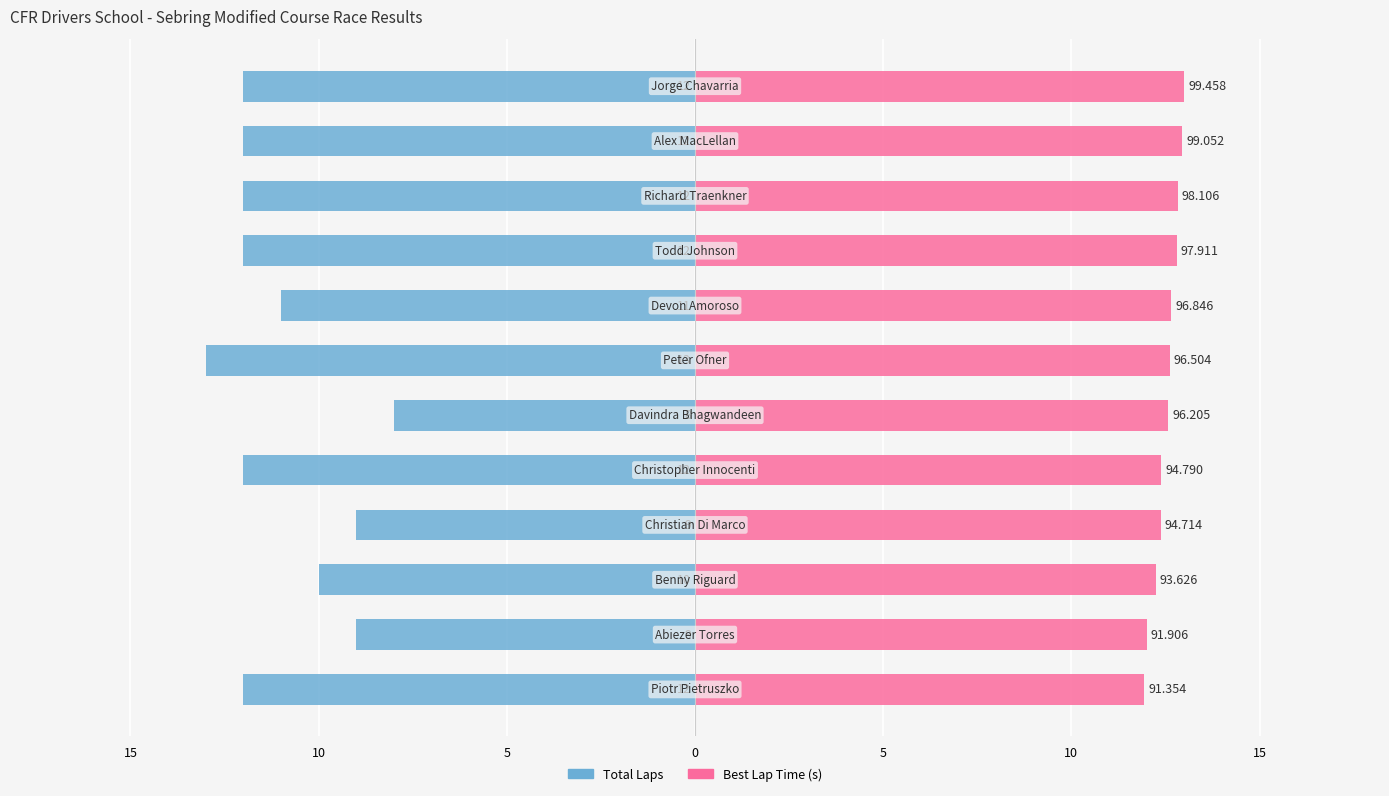

Reading left to right, what are all the values shown in this chart?

Total Laps: -12.0	-9.0	-10.0	-9.0	-12.0	-8.0	-13.0	-11.0	-12.0	-12.0	-12.0	-12.0
Best Lap Time (s): 11.9	12.0	12.2	12.4	12.4	12.6	12.6	12.7	12.8	12.8	12.9	13.0